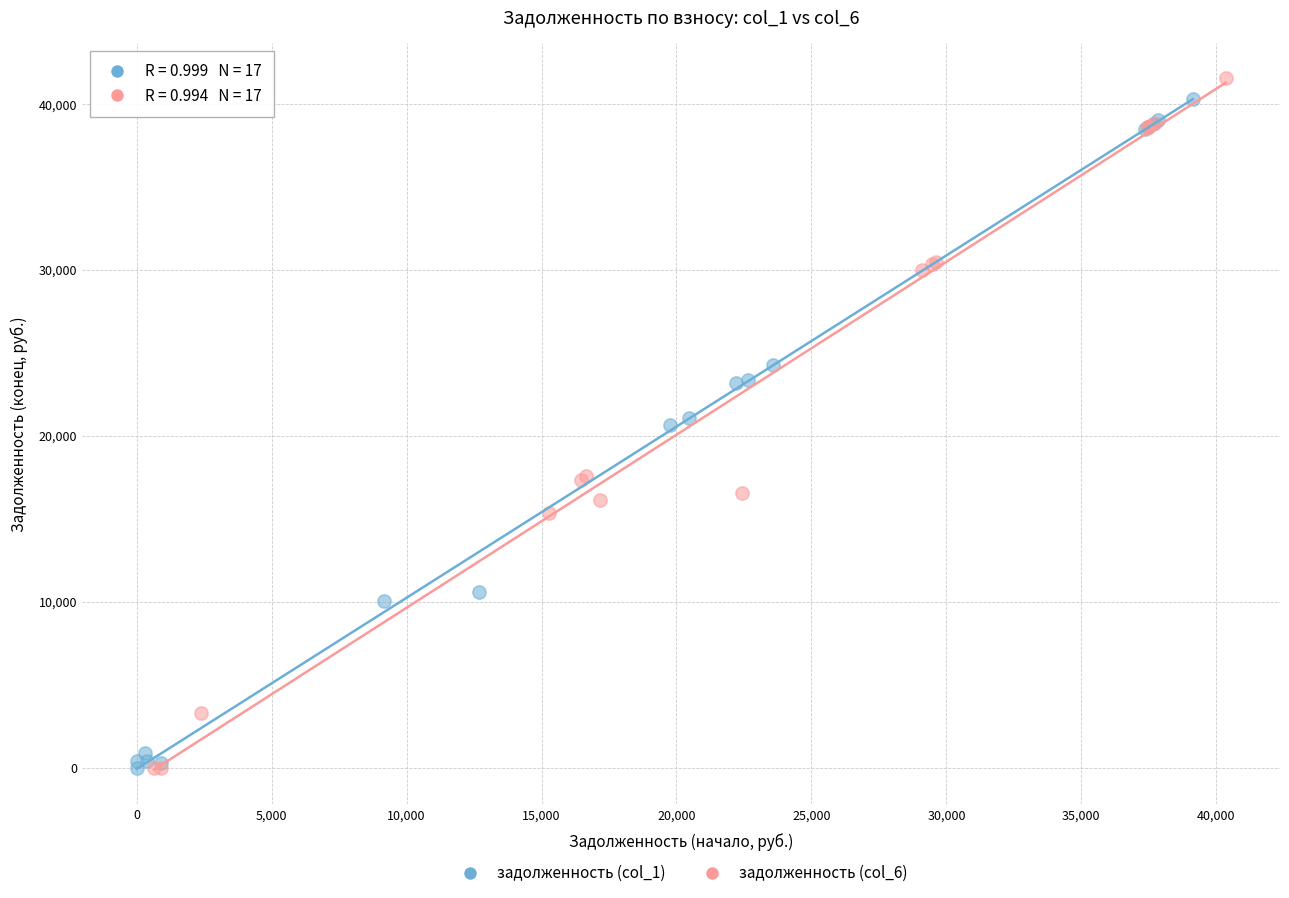

What are all the series names shown in the legend?

задолженность (col_1), задолженность (col_6)